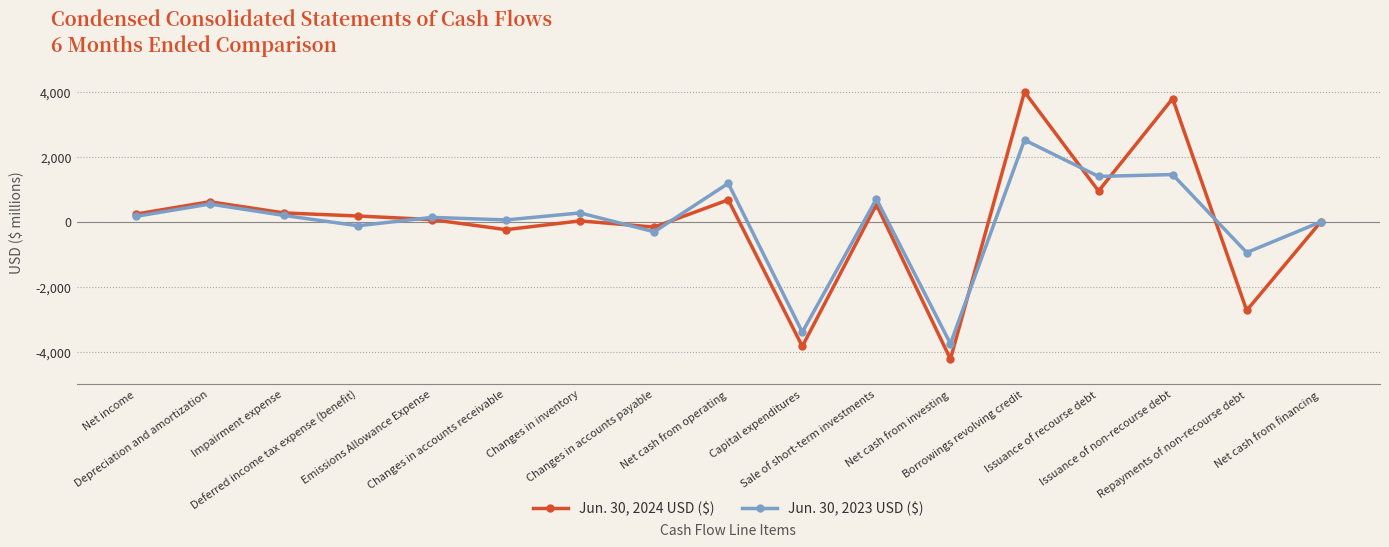

What is the greatest value displayed?

4003